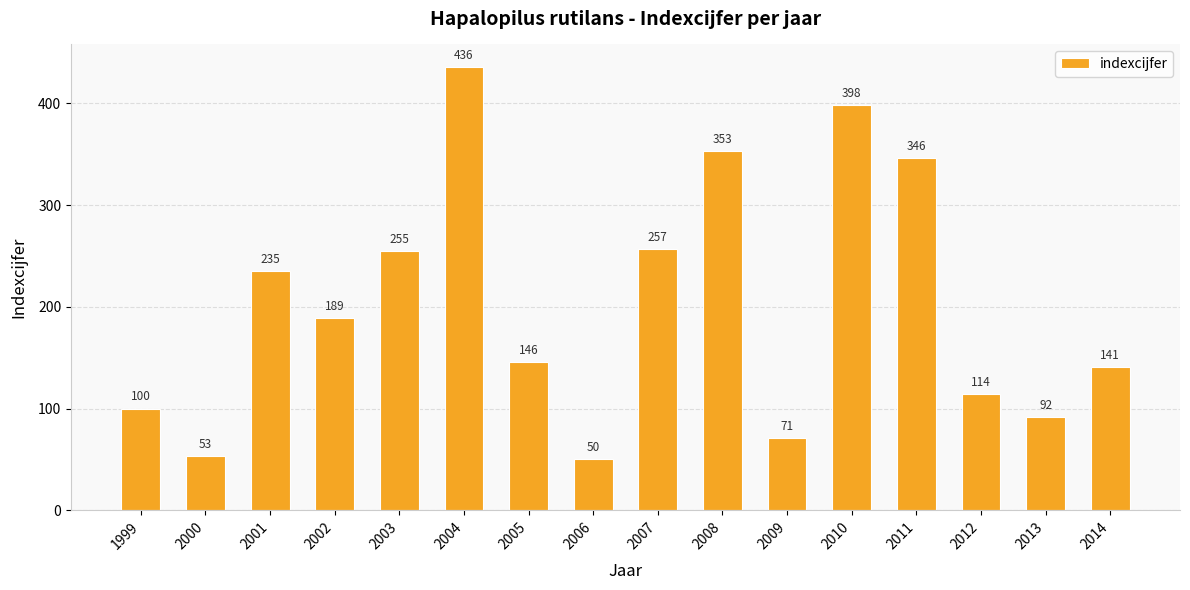

List the labels in order of value, smallest first.

2006, 2000, 2009, 2013, 1999, 2012, 2014, 2005, 2002, 2001, 2003, 2007, 2011, 2008, 2010, 2004